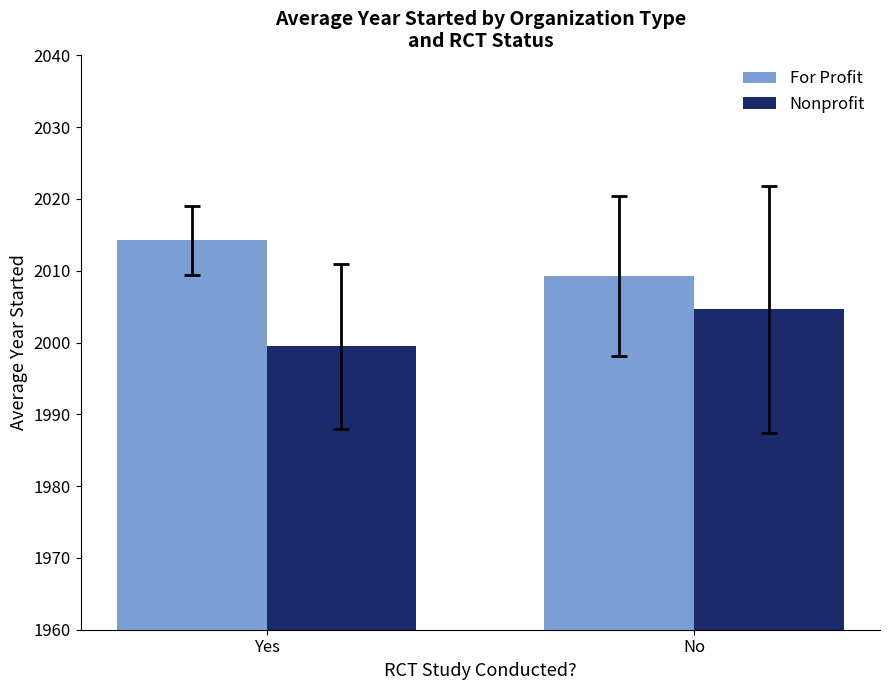

List the labels in order of Nonprofit value, smallest first.

Yes, No